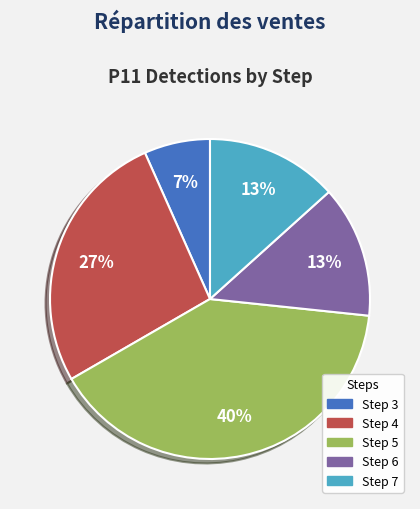

Is Step 6 the majority of the pie?

No